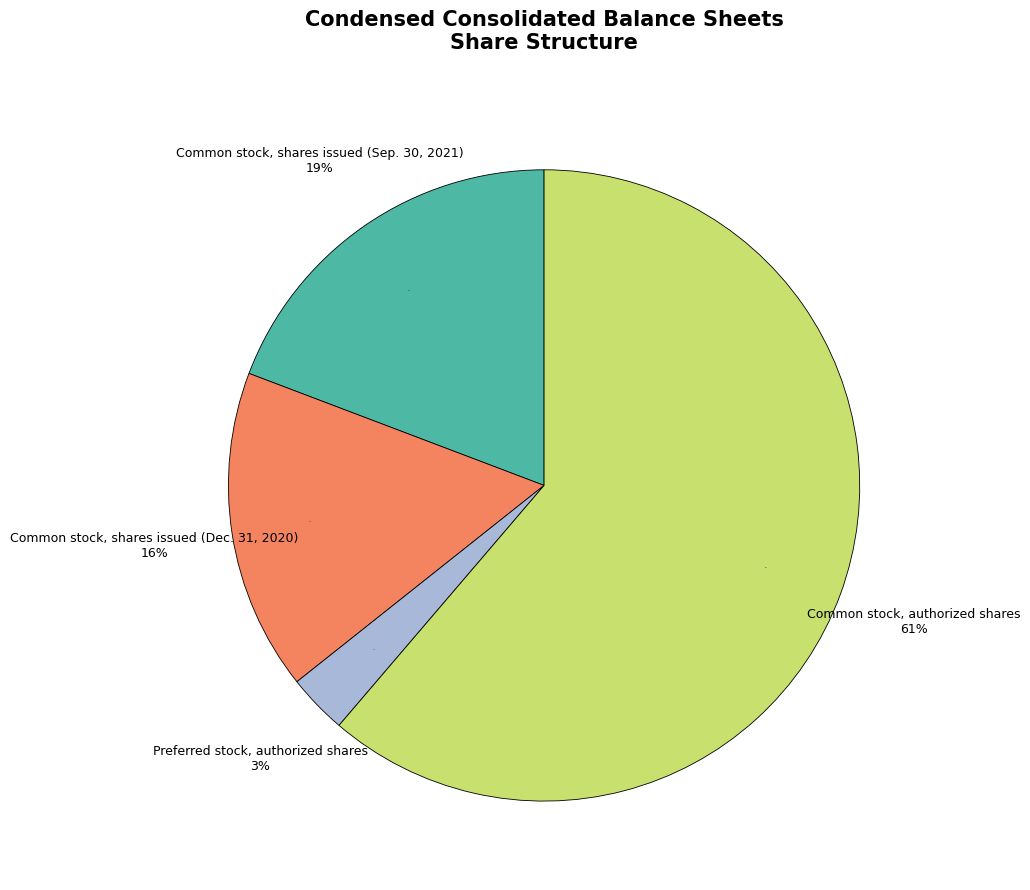

Which category has the biggest portion of the pie?

Common stock, authorized shares